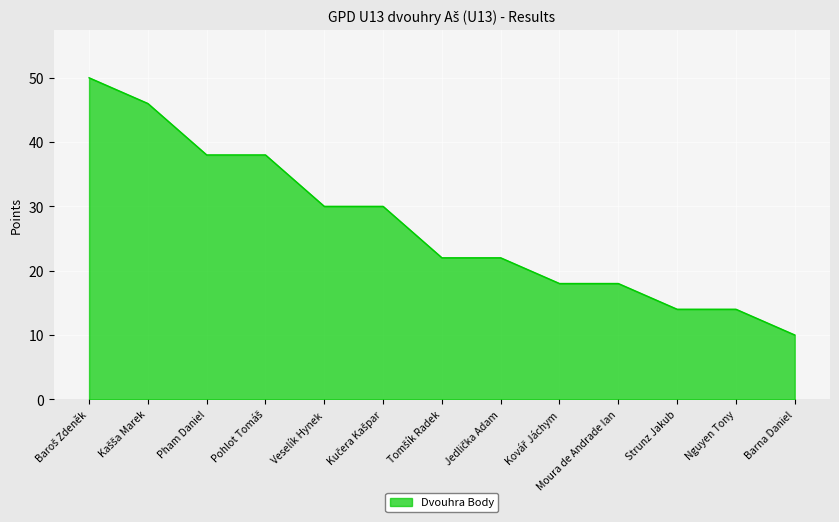

What position from the left is Pham Daniel?

3